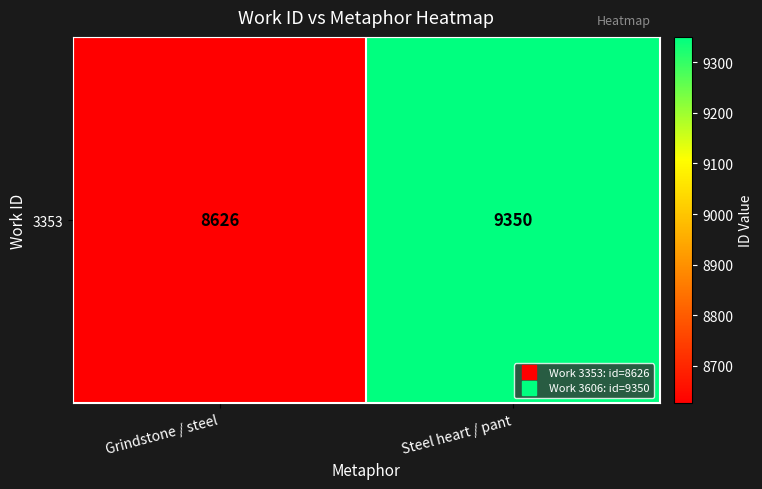

What is the greatest value displayed?

9350